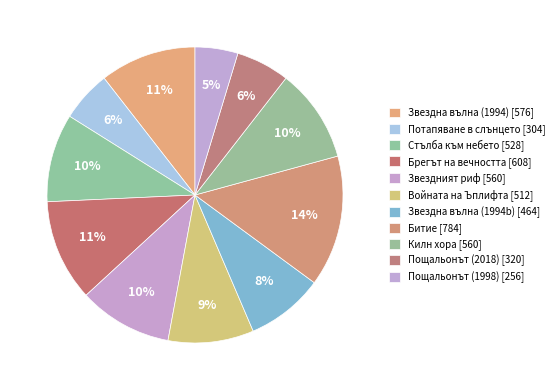

How many slices are in this pie chart?

11